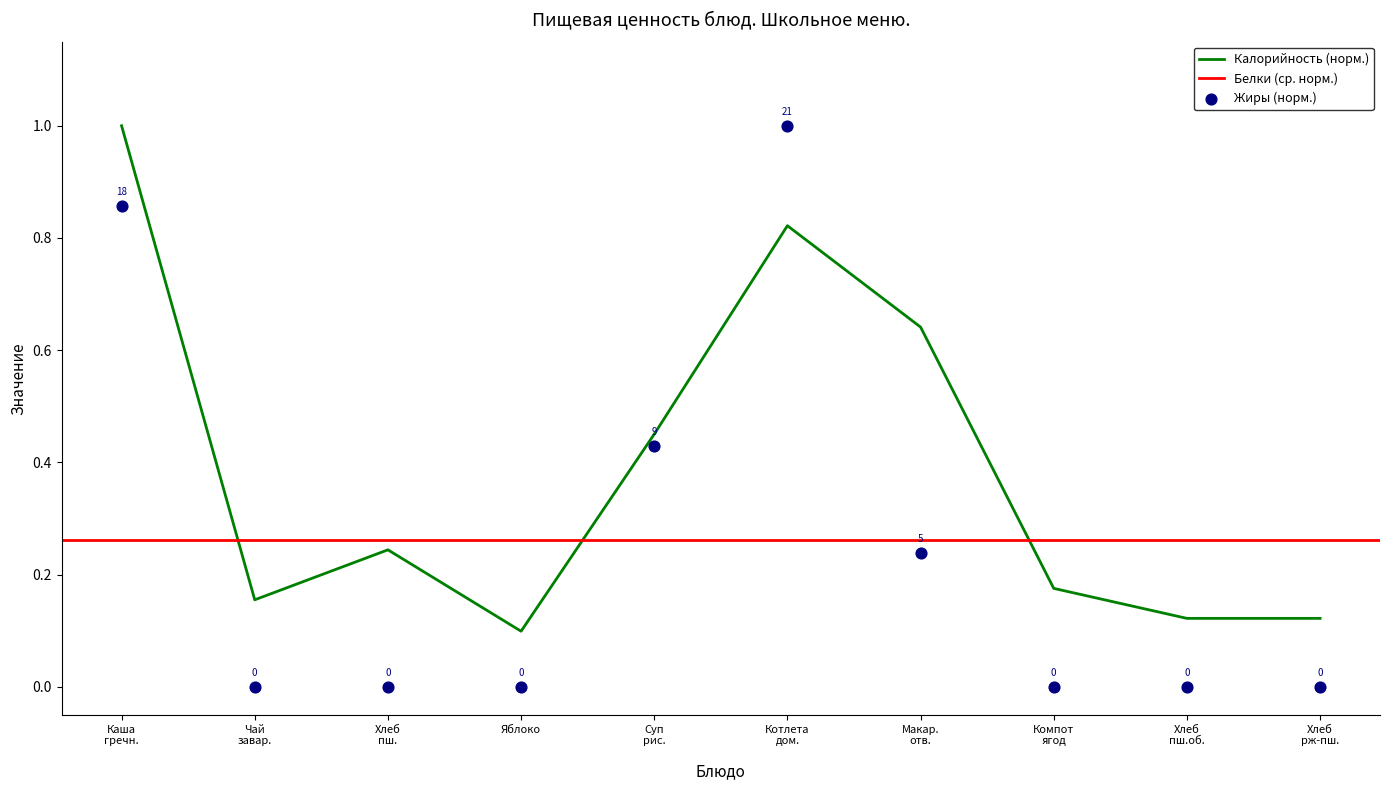

What is the maximum value for Калорийность (норм.)?

1.0